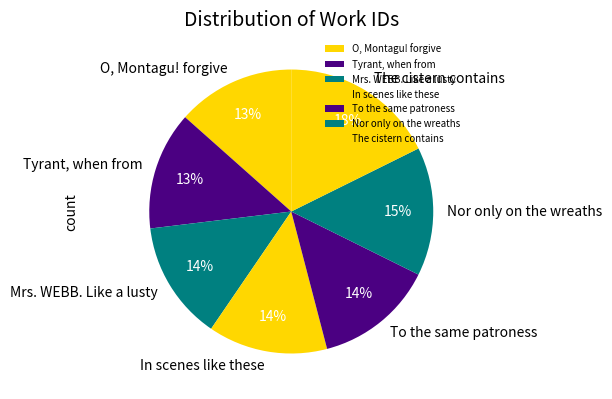

Does Tyrant, when from account for over 50% of the chart?

No